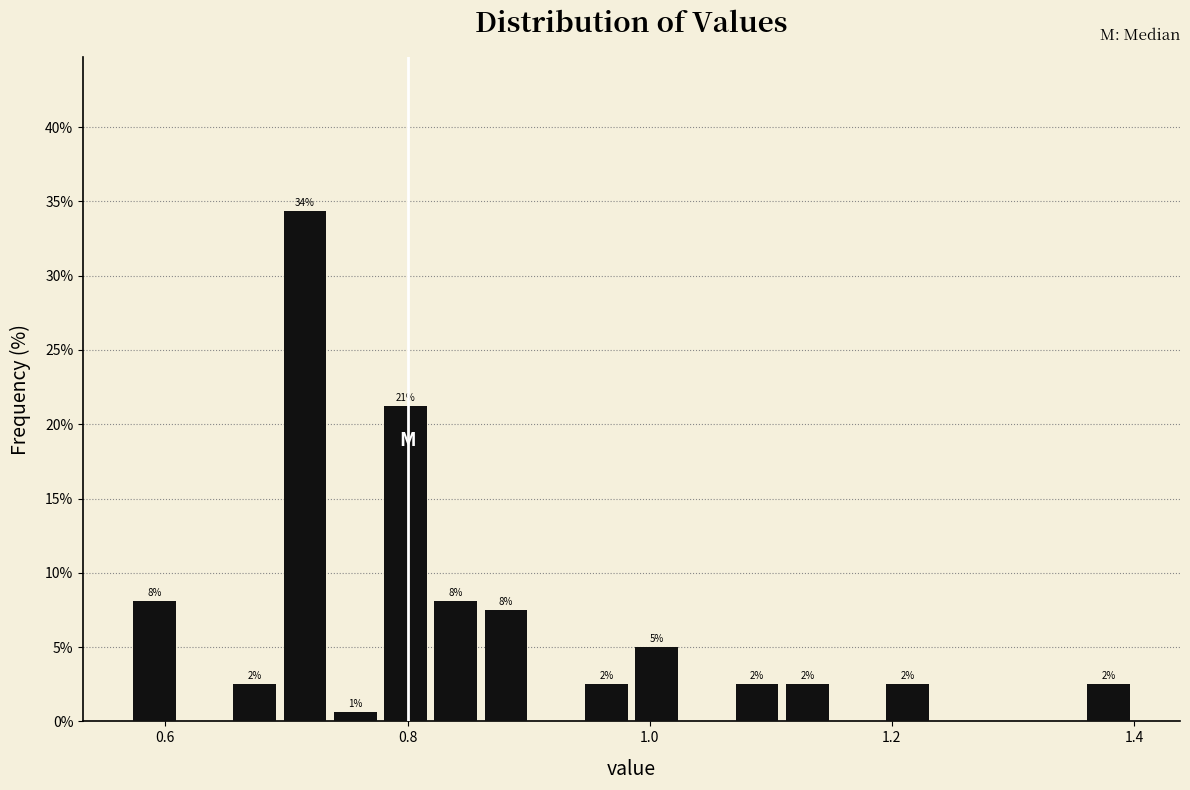

Around what value on the x-axis is the tallest bar? Give the approximate position of its centre, as read against the axis.

0.72